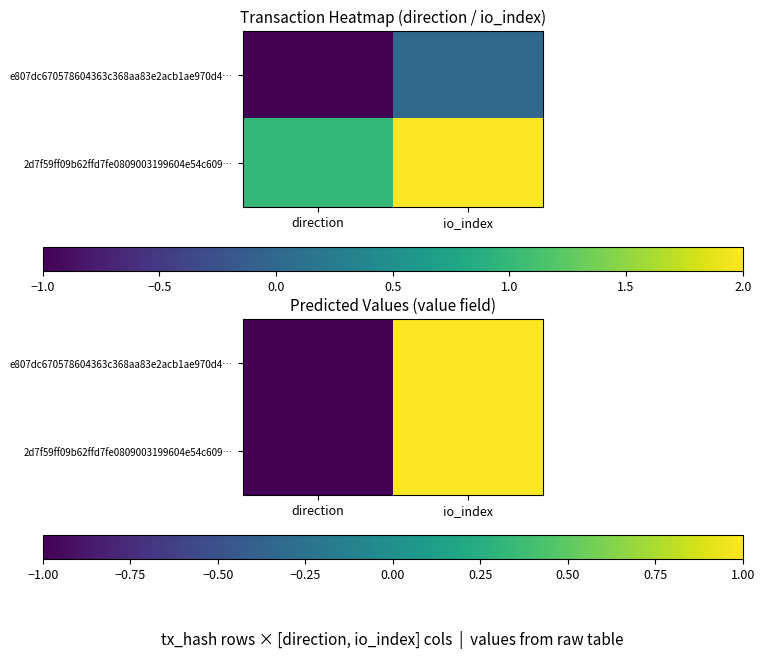

Between io_index and direction, which is larger?

io_index